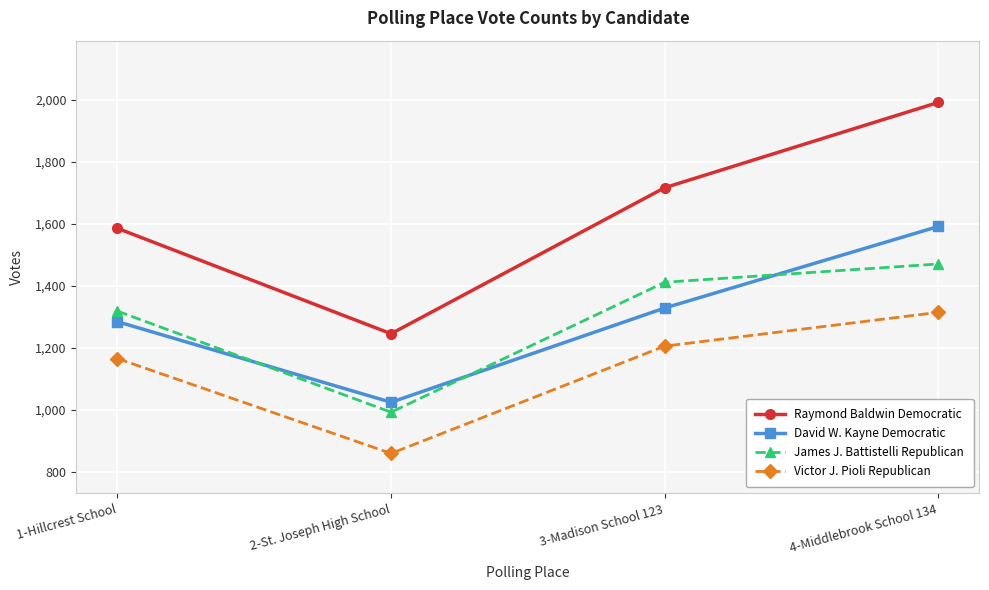

Which series has the largest total across all categories?

Raymond Baldwin Democratic